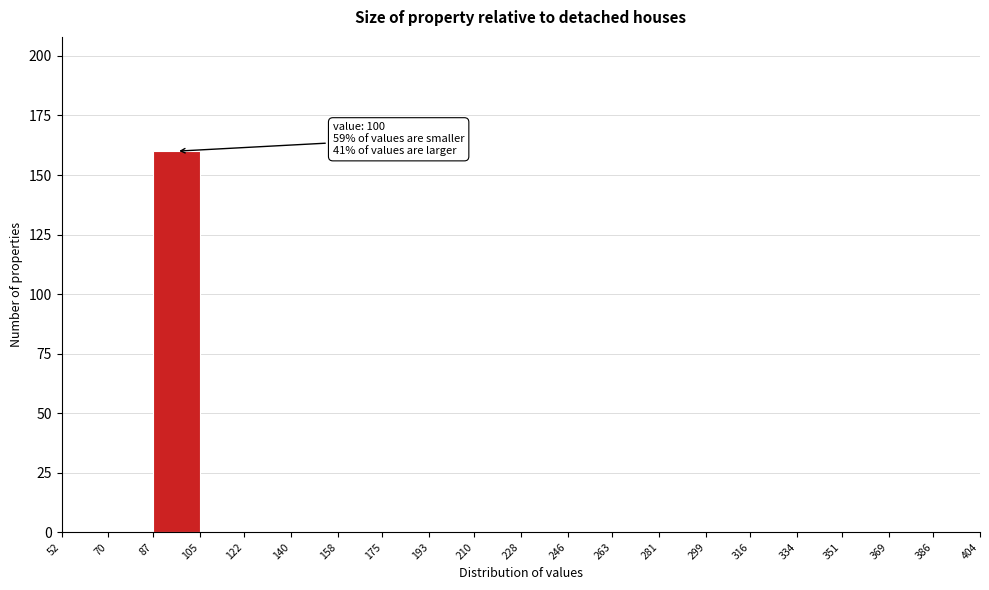

Over which range of the x-axis is the bar tallest?

87 to 105